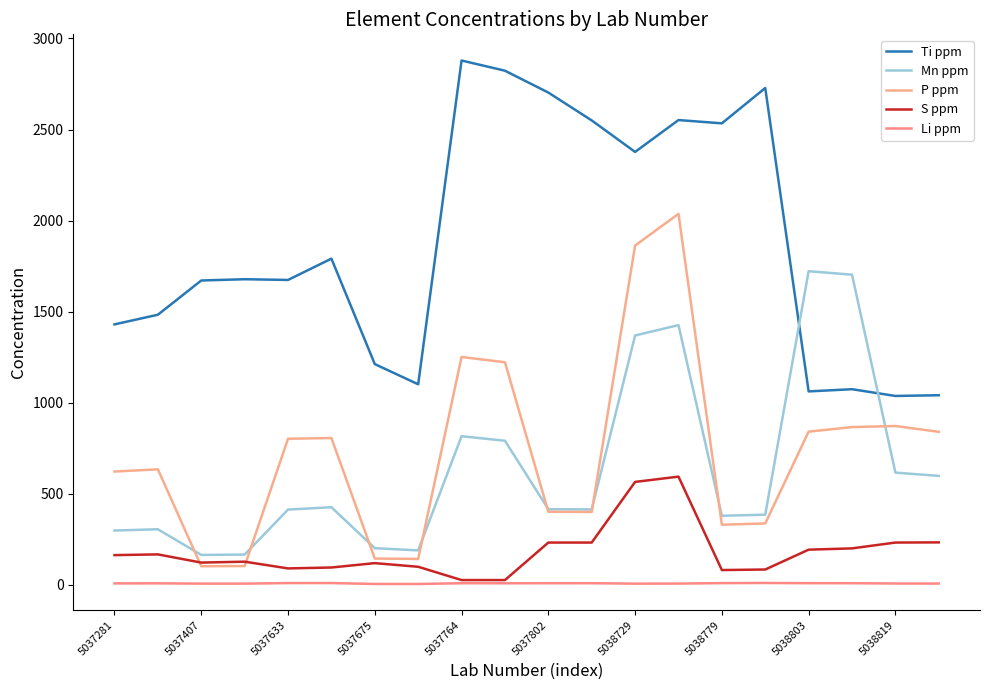

How many lines are shown in the chart?

5